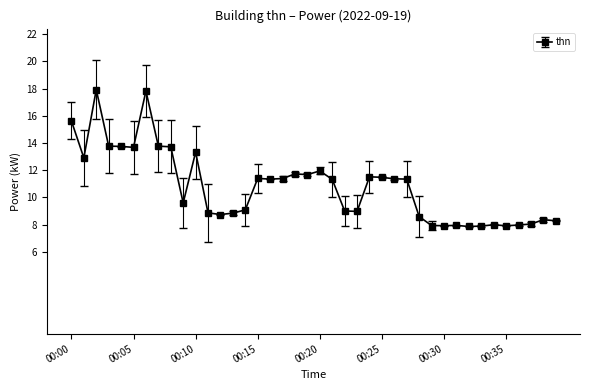

What is the minimum value shown in the chart?

7.9